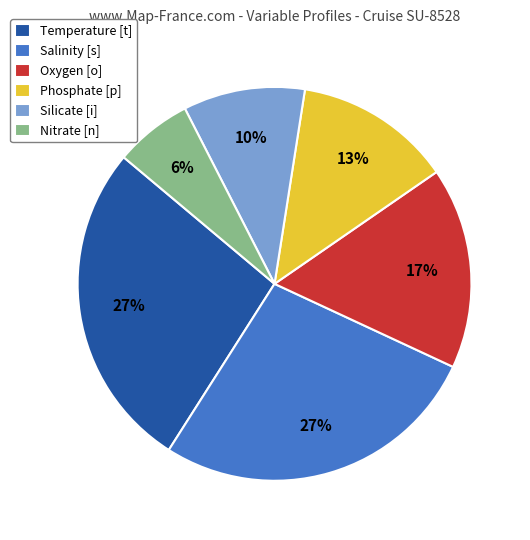

True or false: Phosphate [p] accounts for 4% of the total.

False